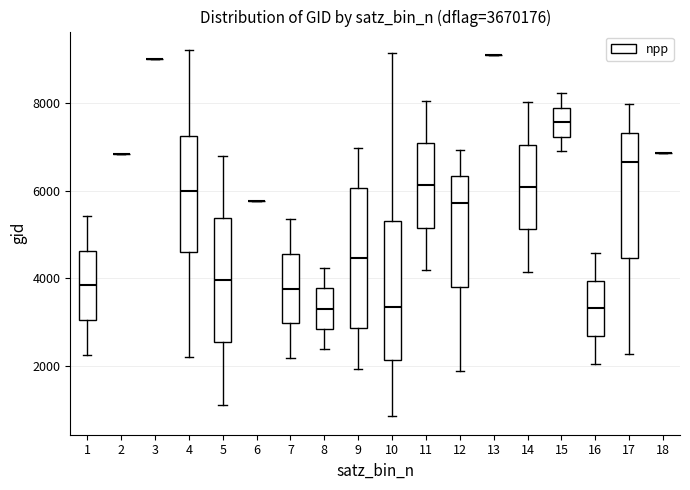

Where is the upper edge of the box at x = 8 on the y-axis? The values are not printed on the chart, so give them approximately, as read against the axis.

3800